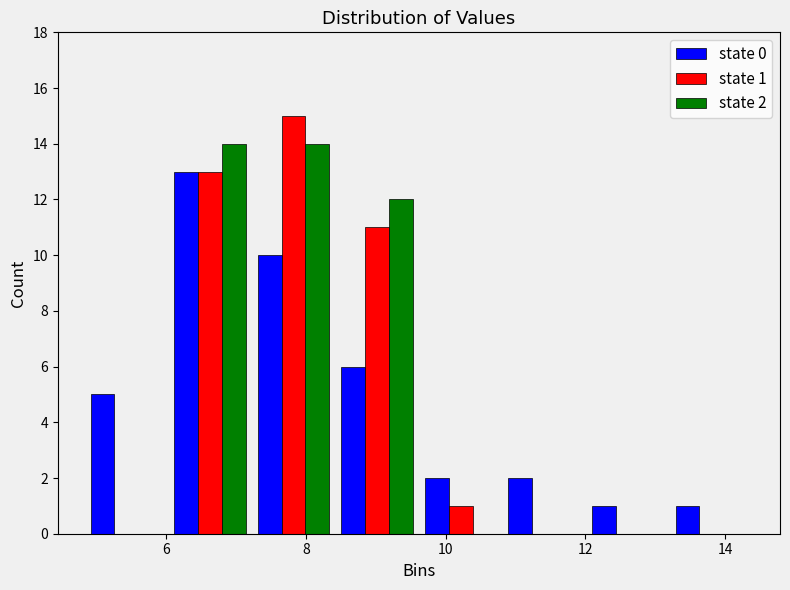

In the state 1 series, which range on the x-axis has the tallest bar?

7.2 to 8.4